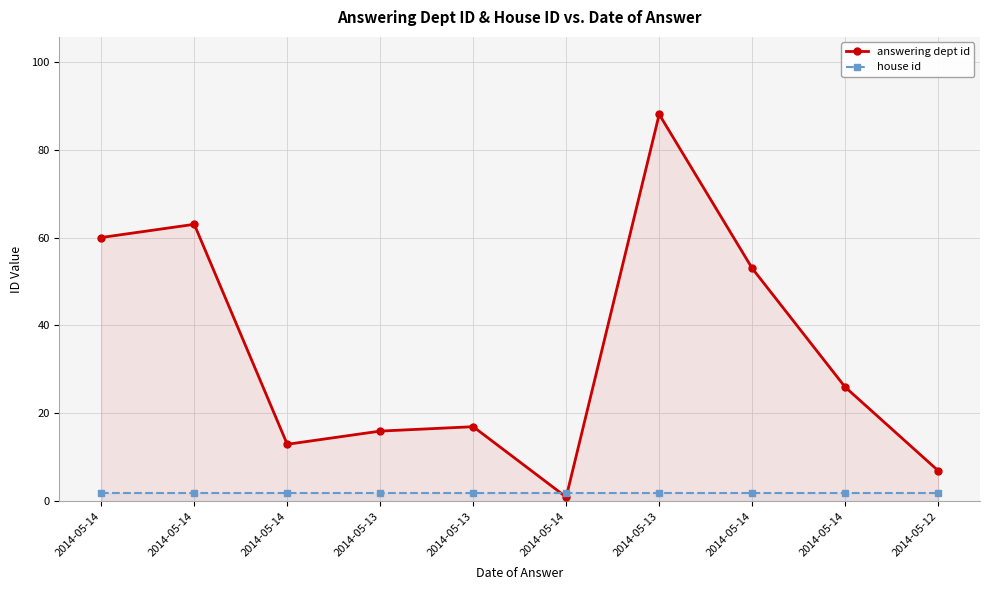

What is the label of the 7th point from the left?

2014-05-13